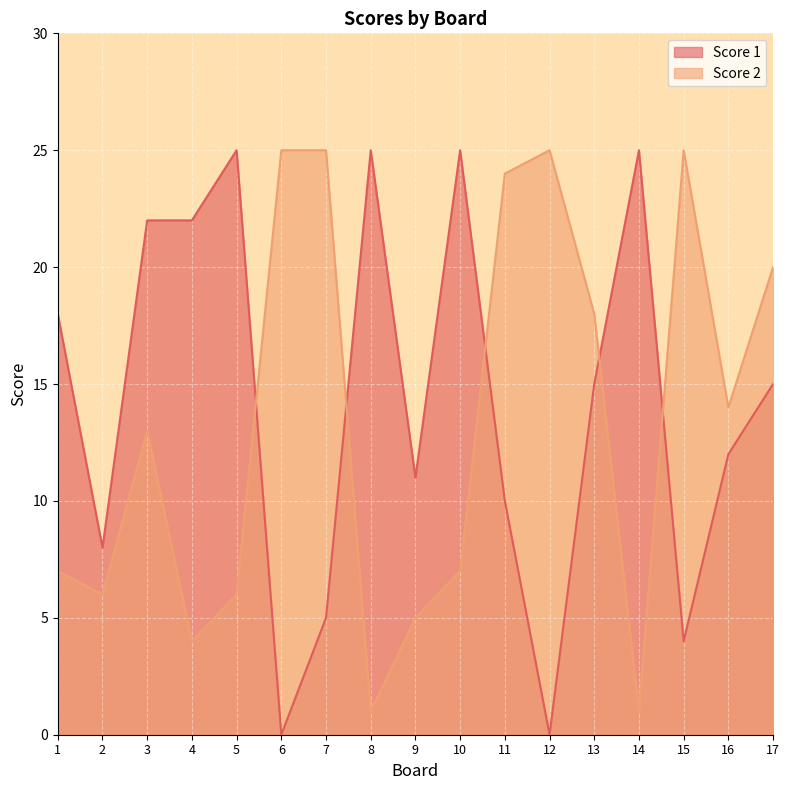

Which series changed the most between 4 and 14?

Score 1